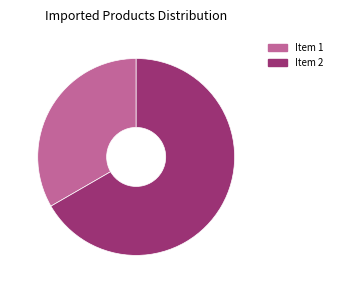

What percentage do Item 1 and Item 2 together represent?

100.0%